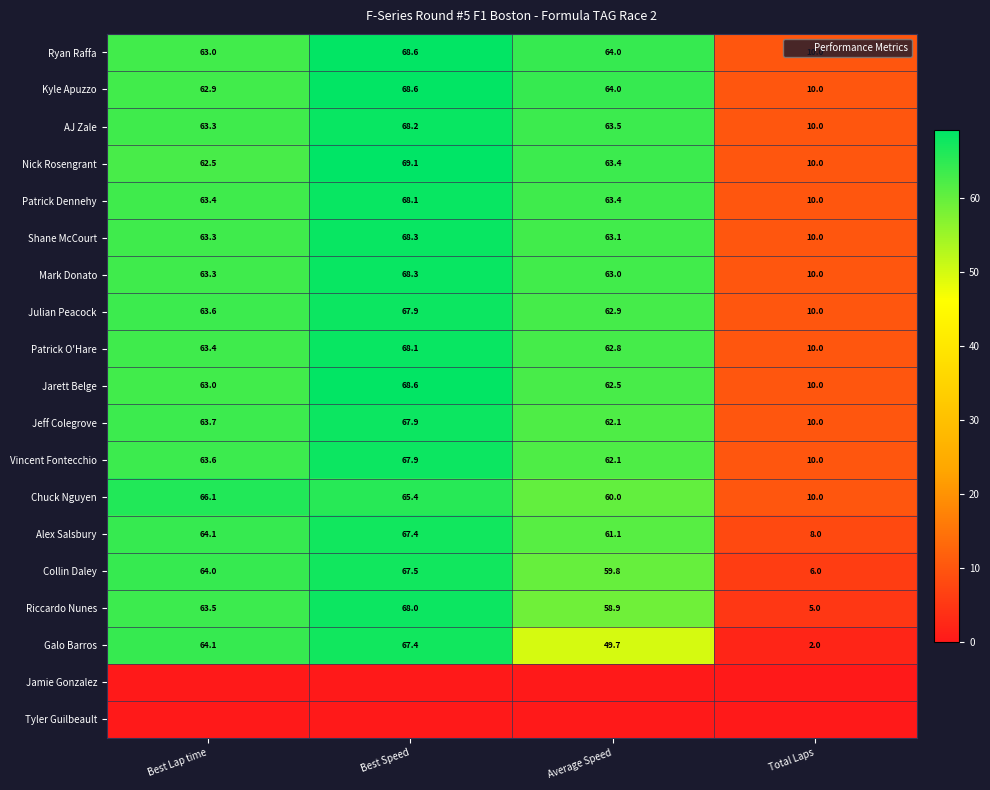

List the labels in order of Nick Rosengrant value, smallest first.

Total Laps, Best Lap time, Average Speed, Best Speed